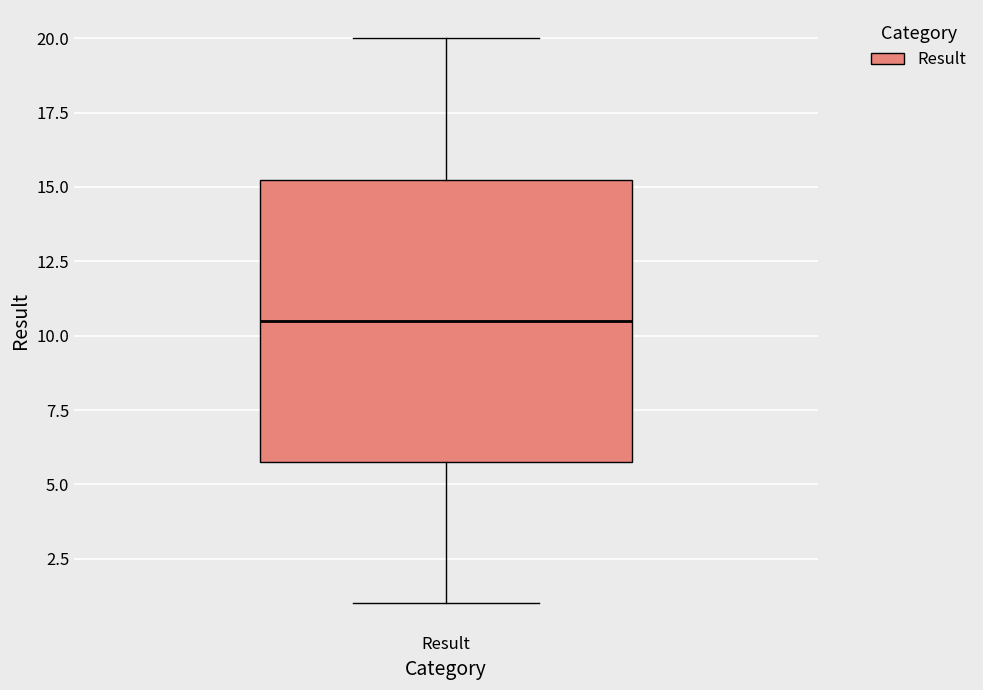

Transcribe this box plot: give where the median line is, the range the box spans, and where the two whiskers end, as read against the y-axis. The values are not printed on the chart, so give them approximately, as read against the axis.

median 10.5, box 6.0 to 15.5, whiskers 1.0 to 20.0